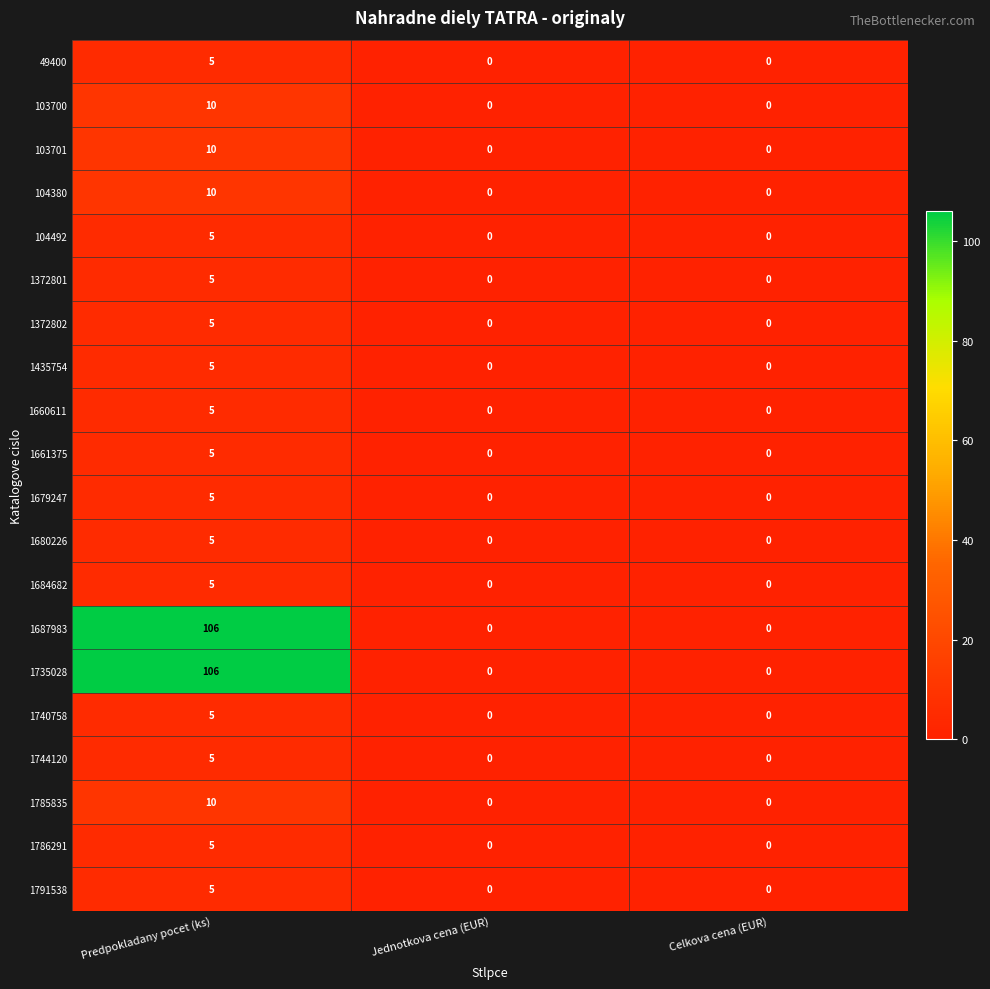

What is the total value across all series at Predpokladany pocet (ks)?

322